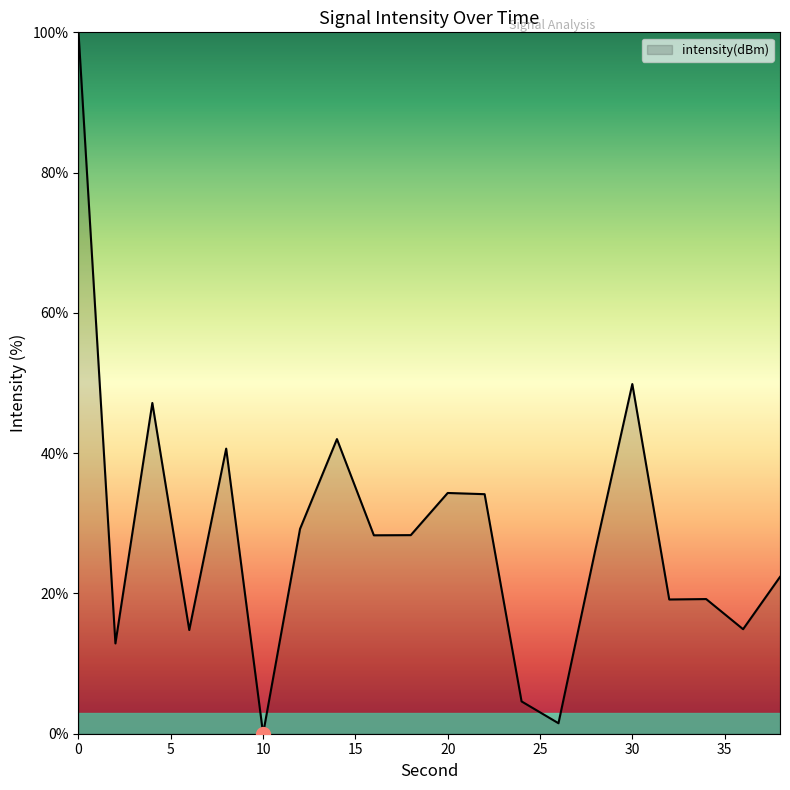

What is the difference between the maximum and minimum values?

100.0